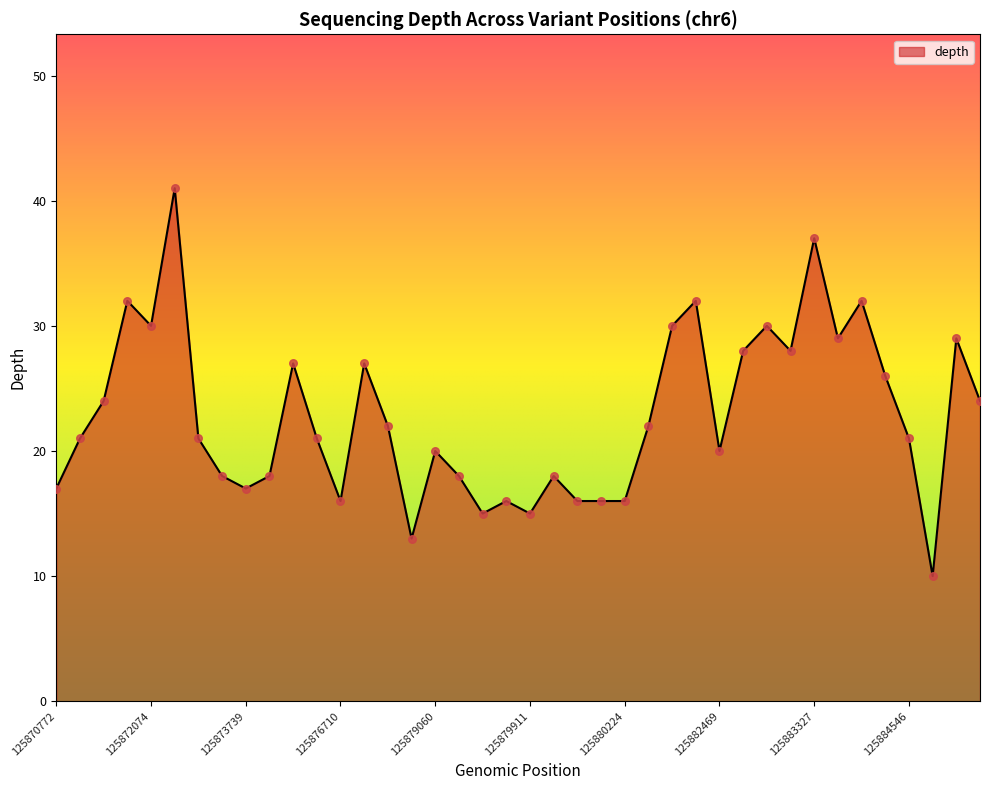

What is the smallest value displayed?

10